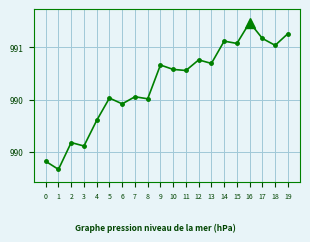

What is the sum of all values?

19809.2